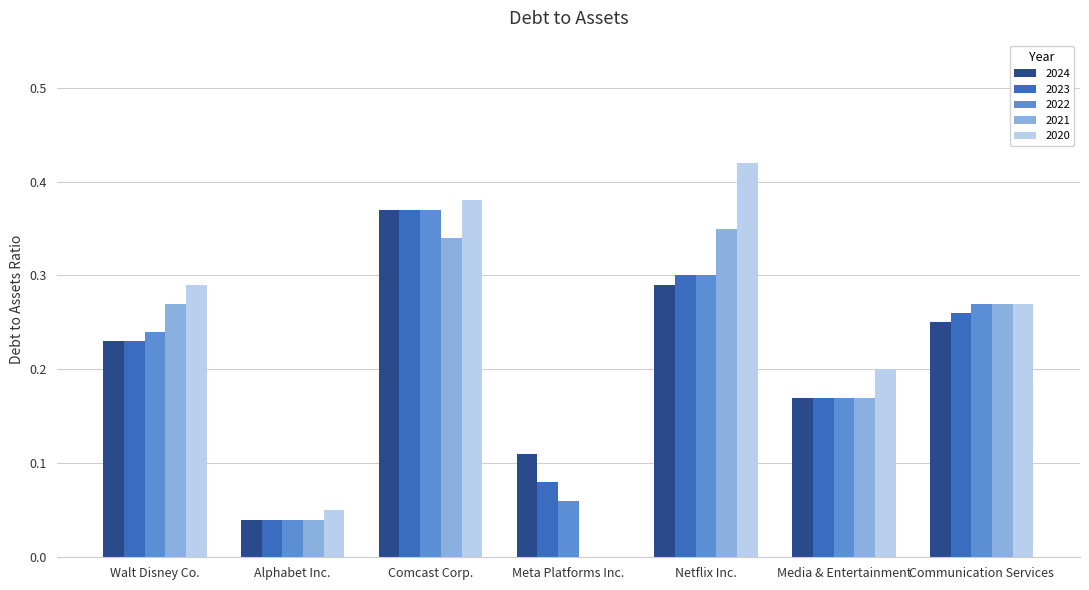

How many data points does each series have?

7